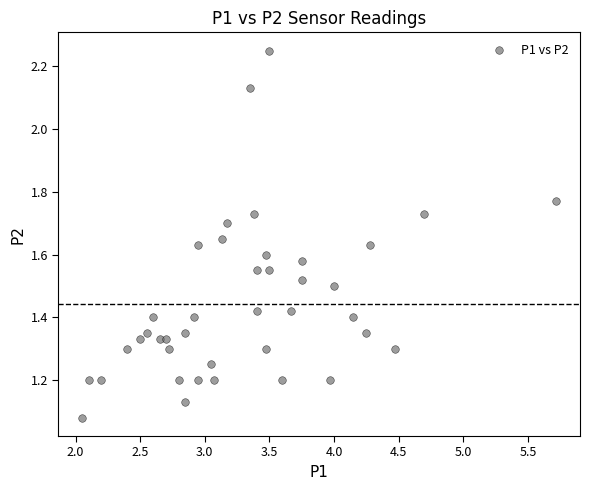

What is the range of X values (max minus min)?

3.7